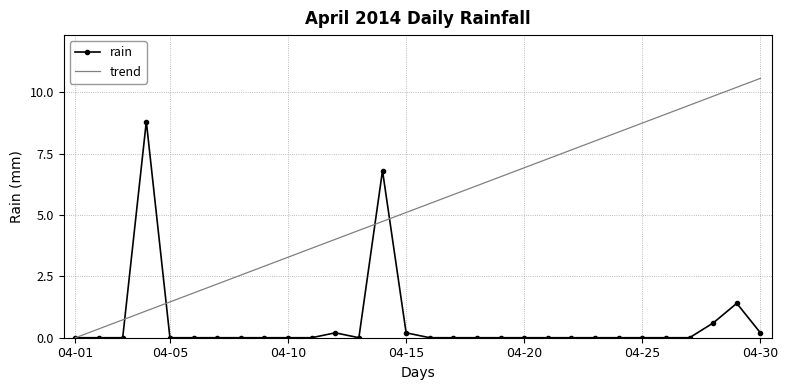

Which series has the widest spread of values?

trend